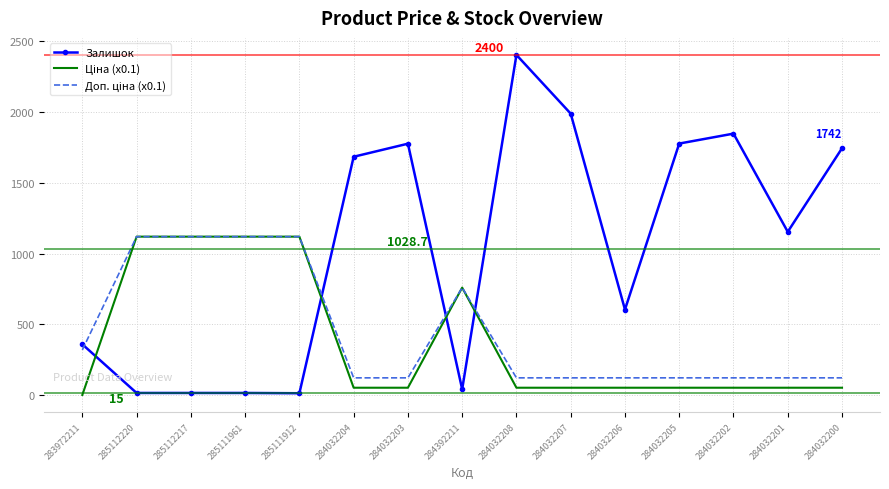

True or false: Залишок has more than 1 points higher than both neighbors.

True